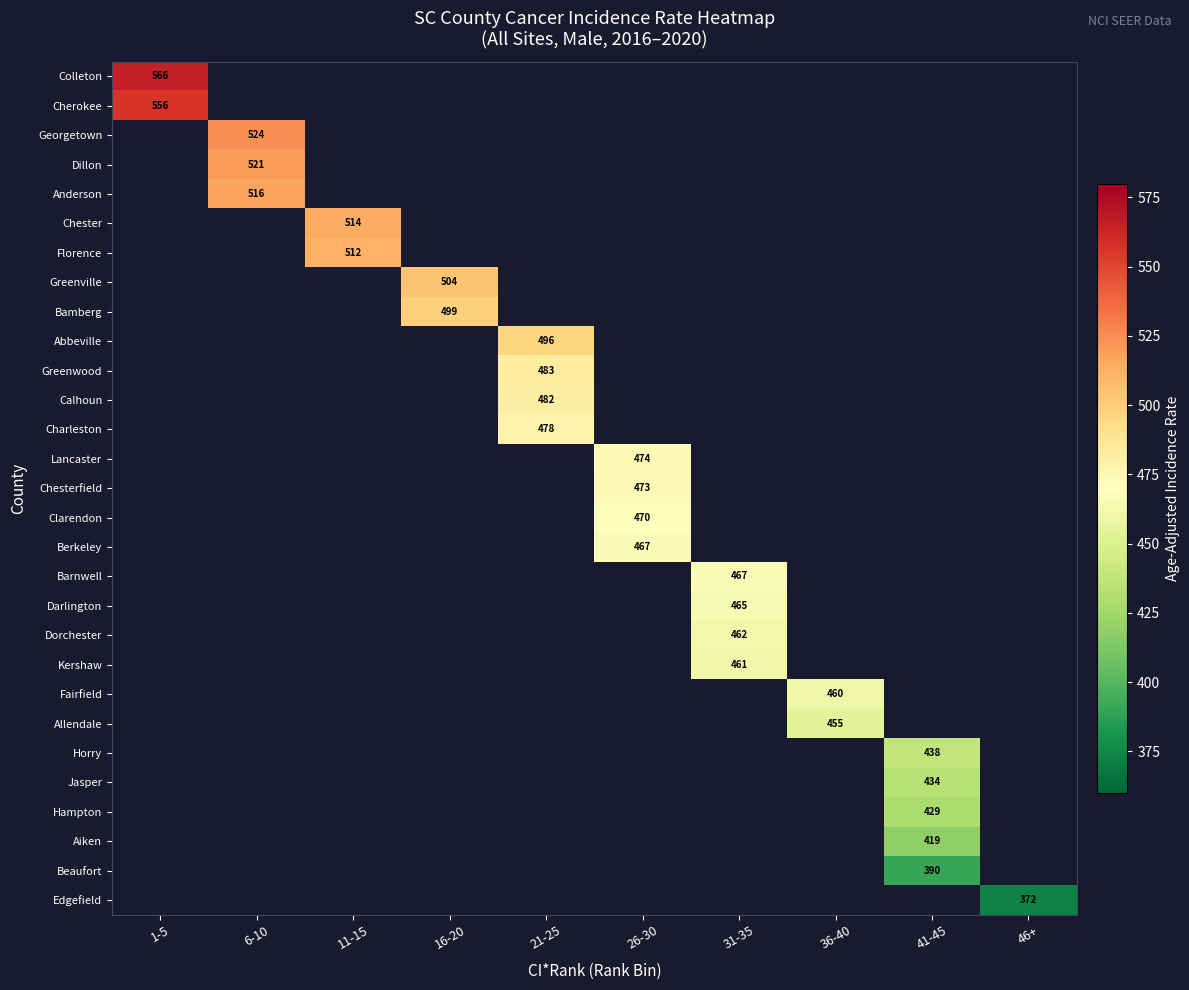

Which has a higher value, 36-40 or 31-35?

31-35